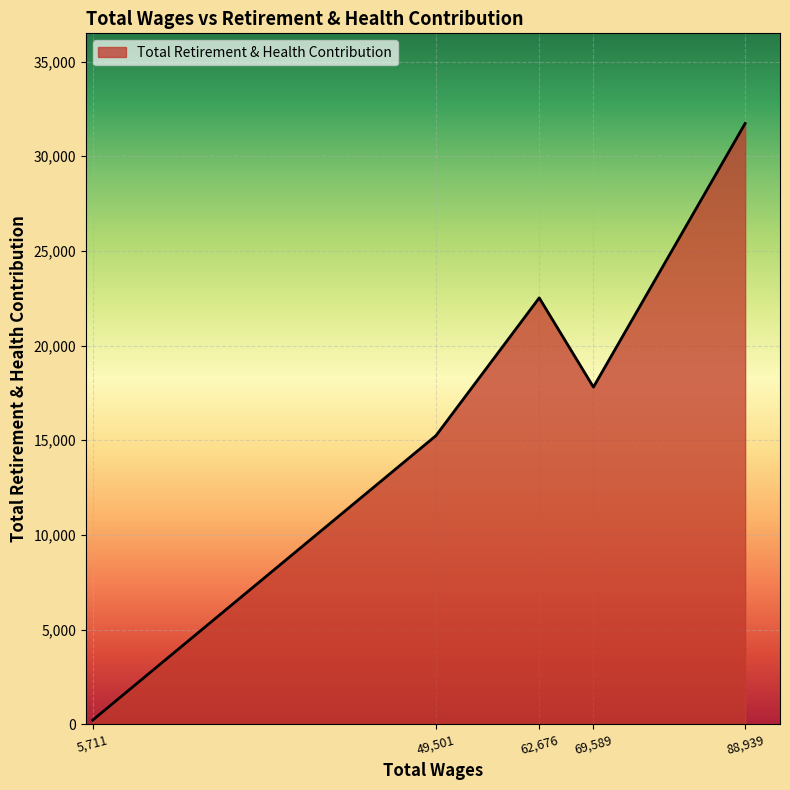

Rank the categories by value from lowest to highest.

5,711, 49,501, 69,589, 62,676, 88,939